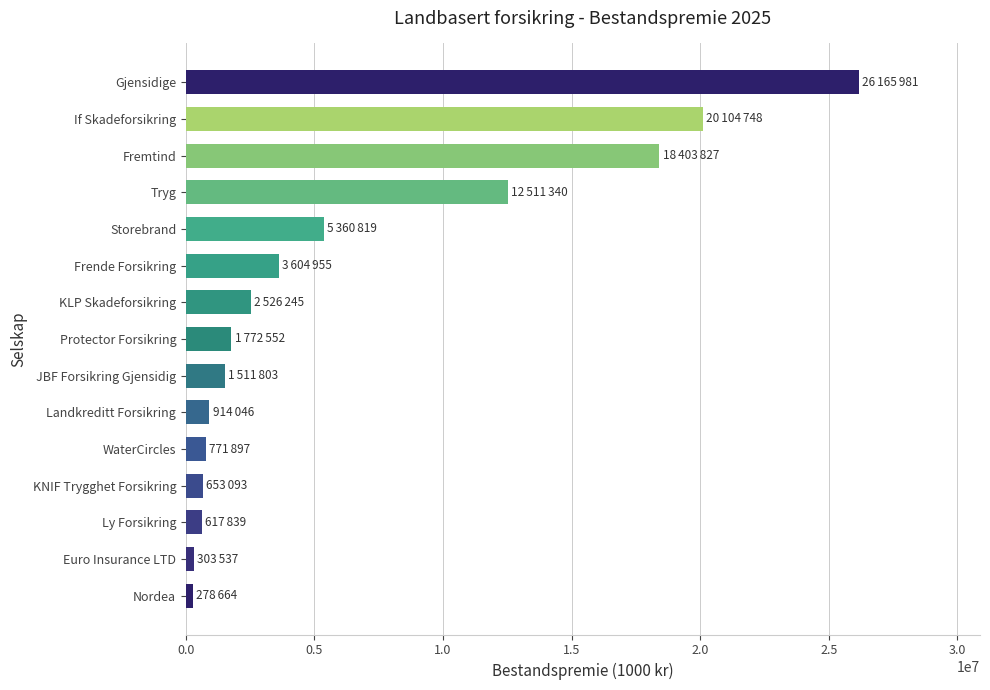

What is the ratio of the value at Frende Forsikring to the value at KNIF Trygghet Forsikring?

5.5